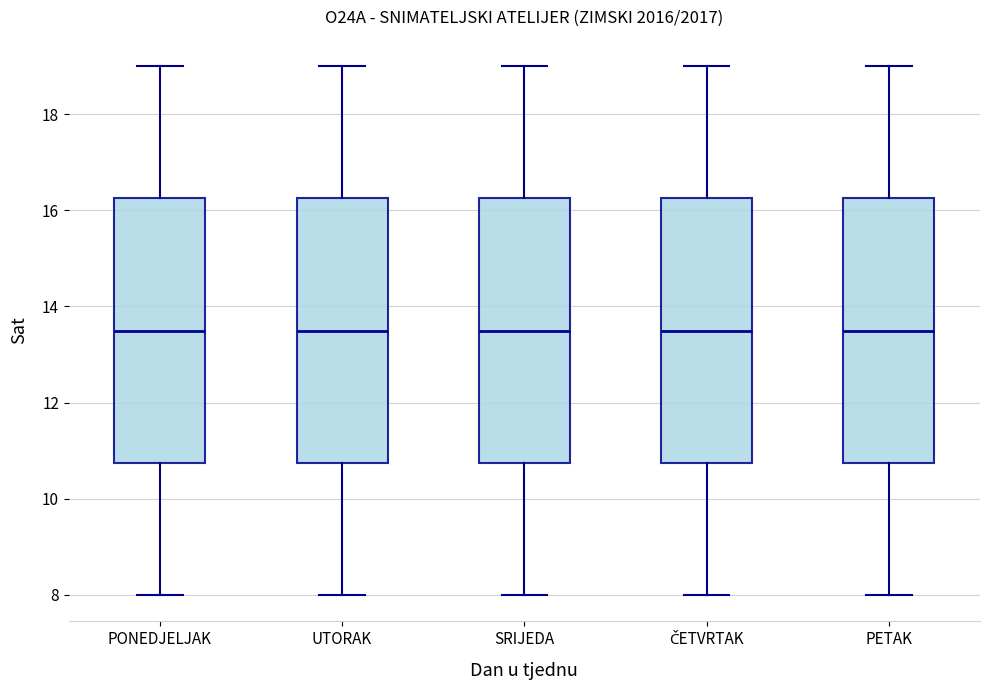

Reading left to right, read every box against the y-axis: the position of its median line, the range the box covers, and the ends of its whiskers. The values are not printed on the chart, so give them approximately, as read against the axis.

PONEDJELJAK: median 13.6, box 10.8 to 16.2, whiskers 8.0 to 19.0
UTORAK: median 13.6, box 10.8 to 16.2, whiskers 8.0 to 19.0
SRIJEDA: median 13.6, box 10.8 to 16.2, whiskers 8.0 to 19.0
ČETVRTAK: median 13.6, box 10.8 to 16.2, whiskers 8.0 to 19.0
PETAK: median 13.6, box 10.8 to 16.2, whiskers 8.0 to 19.0